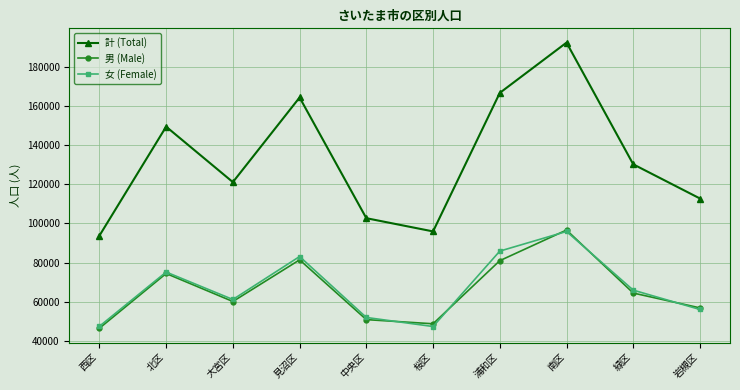

What is the maximum value shown in the chart?

192500